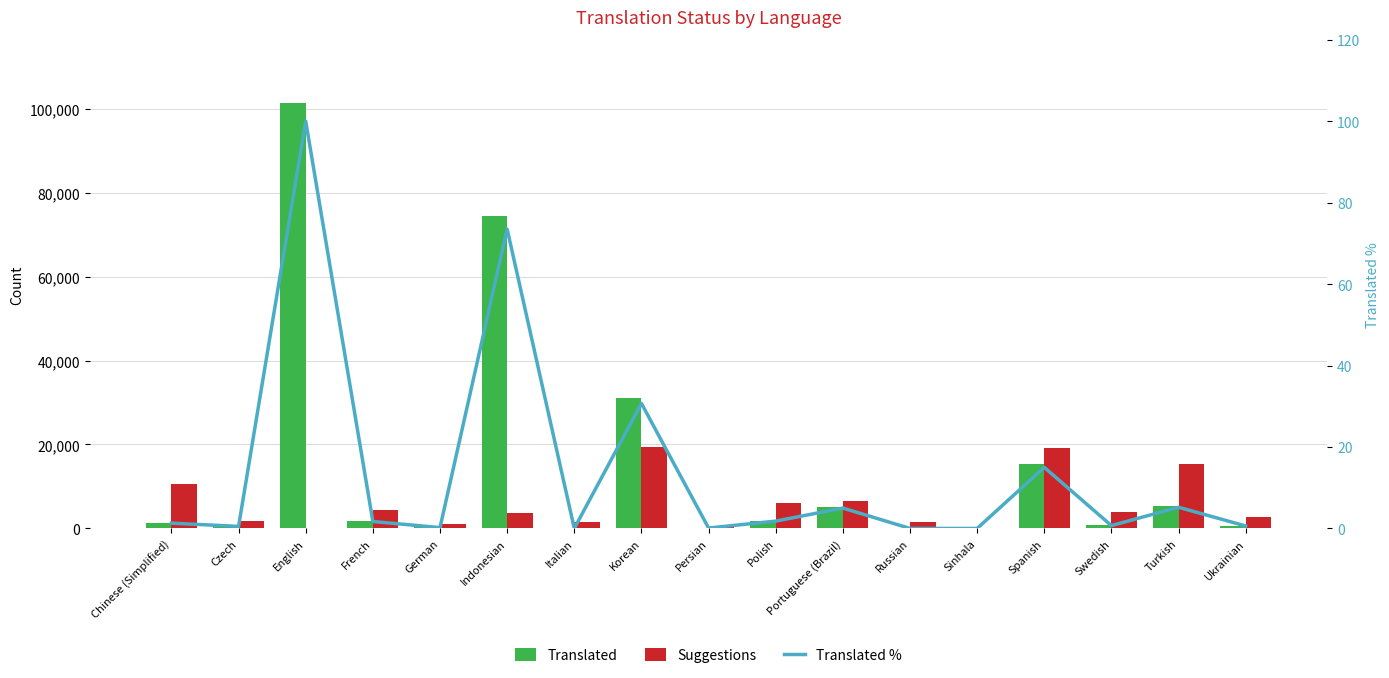

Rank the series at Indonesian from highest to lowest value.

Translated, Suggestions, Translated %